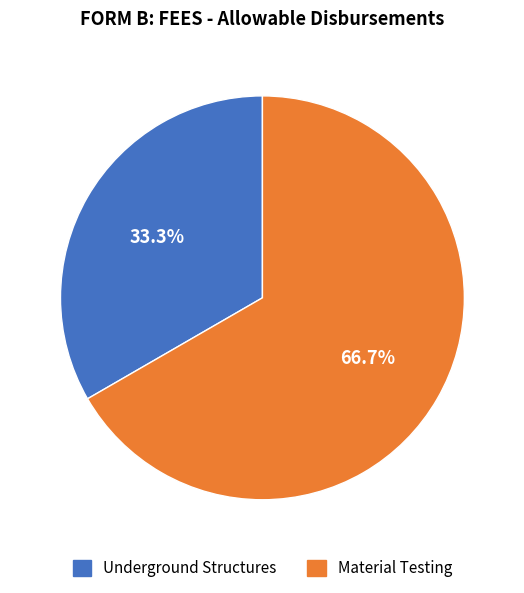

Does Material Testing represent more than half of the total?

Yes